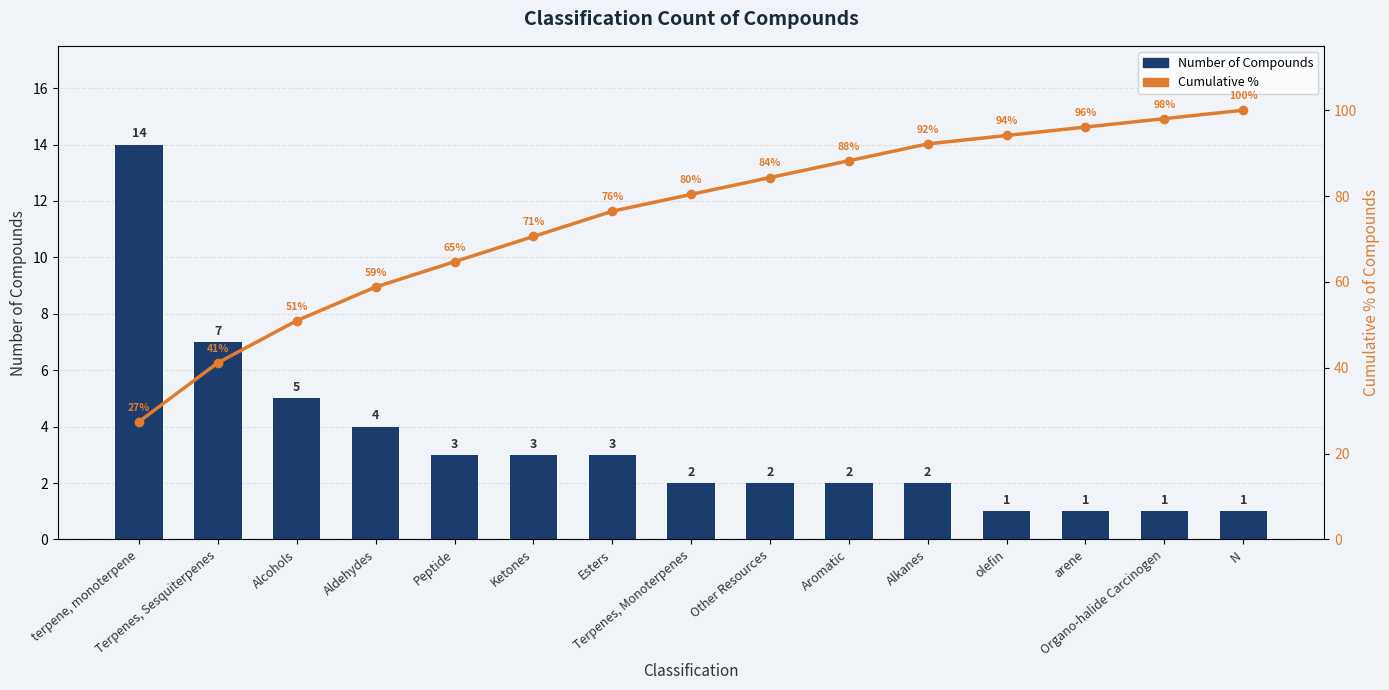

How many series are shown in this chart?

2